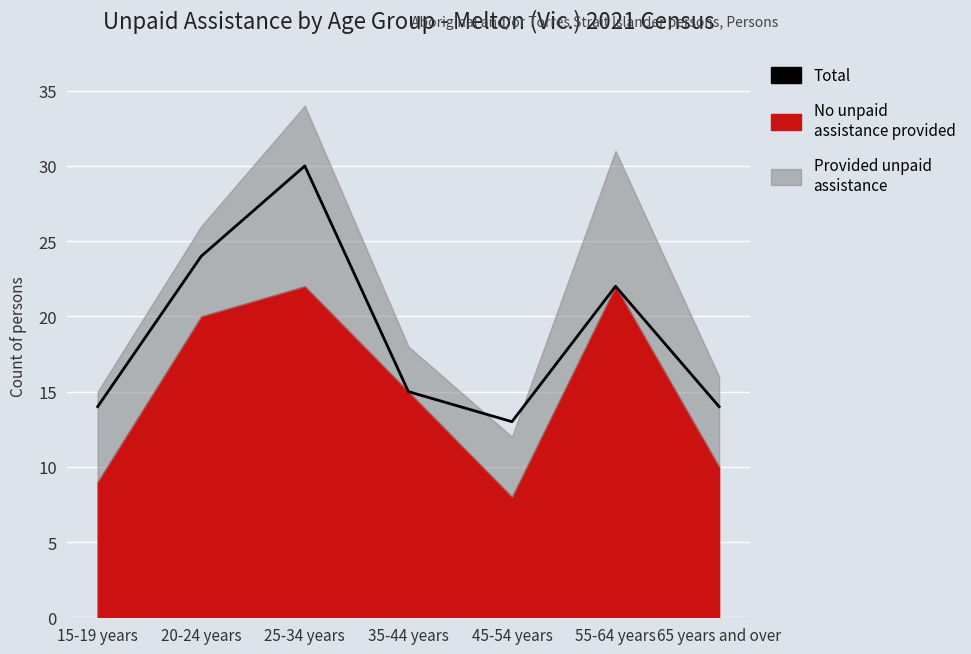

How many lines are shown in the chart?

1